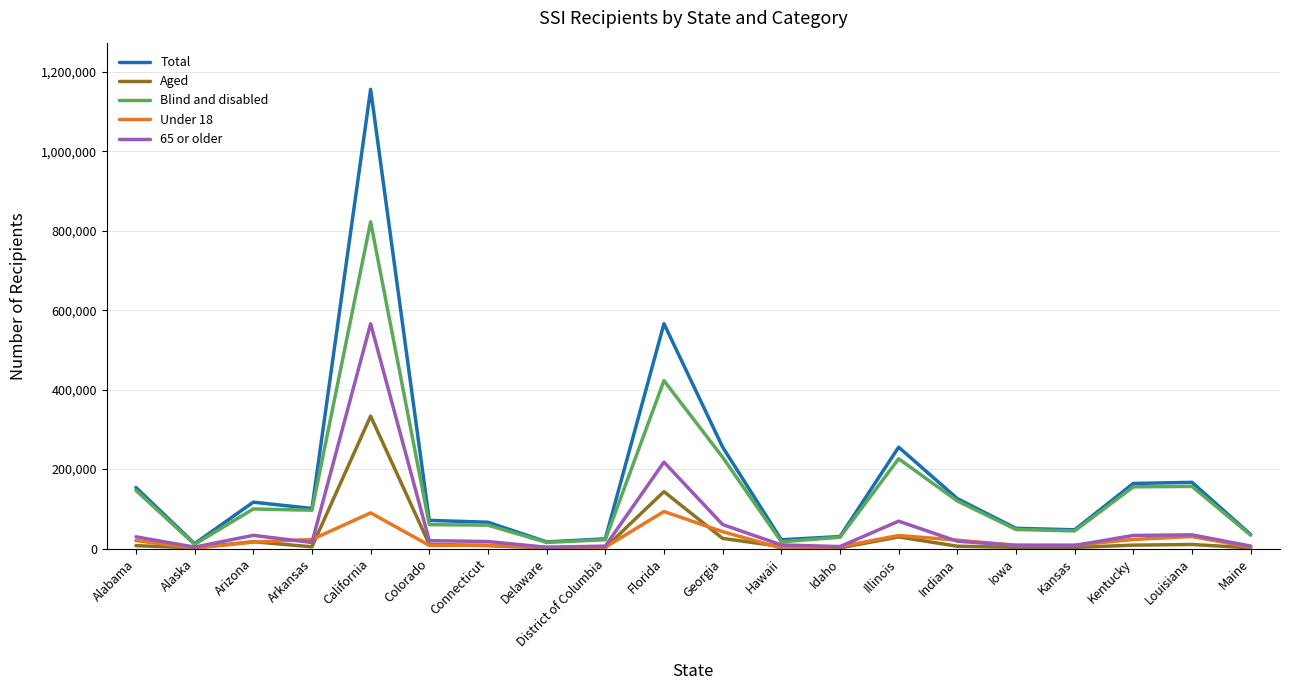

How many distinct data groups are displayed?

5